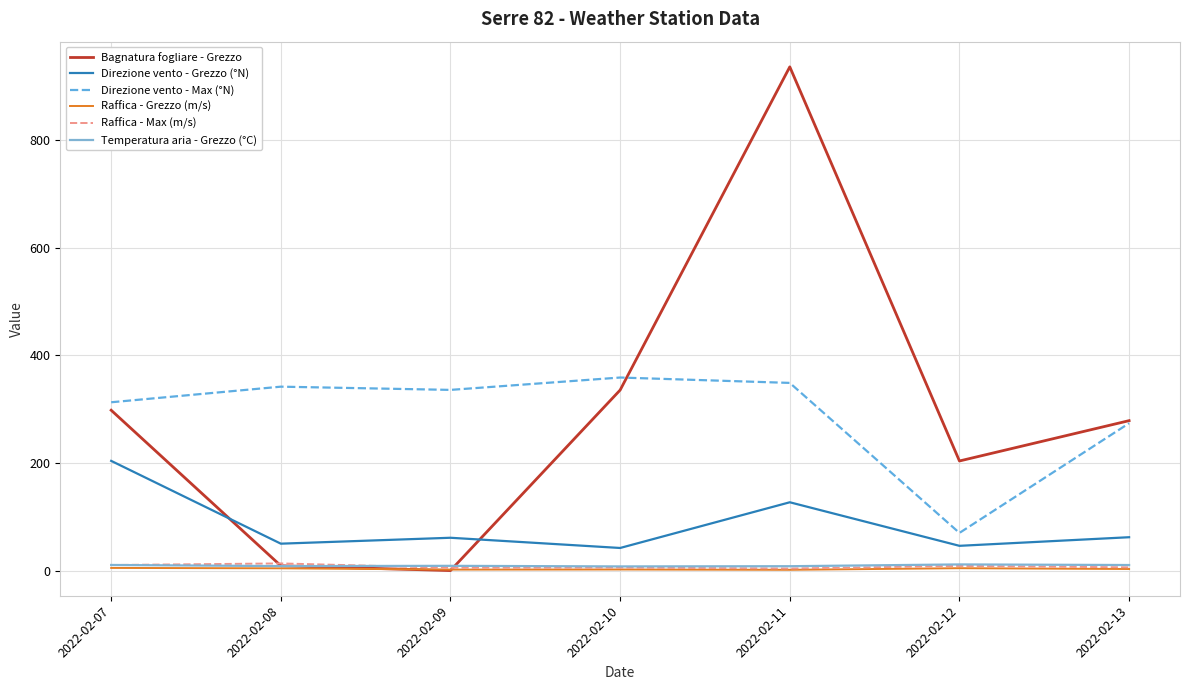

The Bagnatura fogliare - Grezzo series shows 219.7 at 2022-02-10. True or false?

False